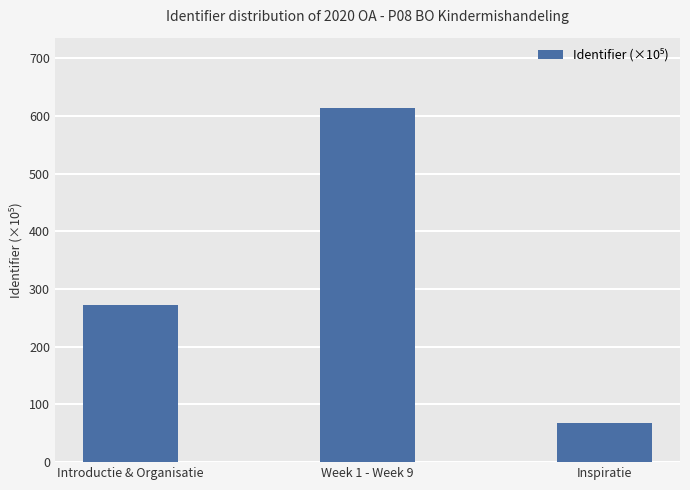

What is the smallest value displayed?

68.1